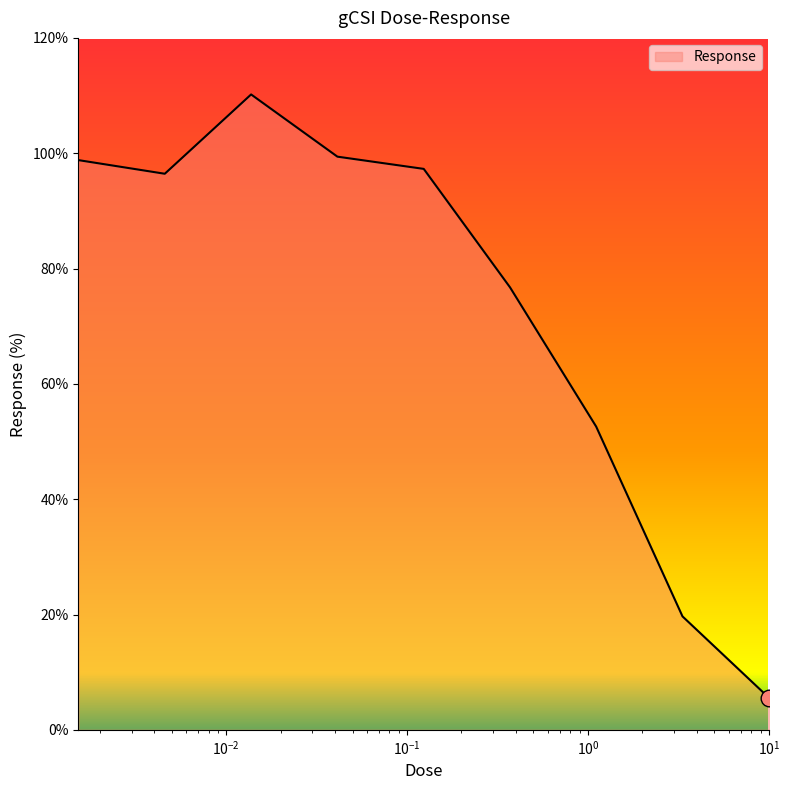

What is the minimum value shown in the chart?

5.6